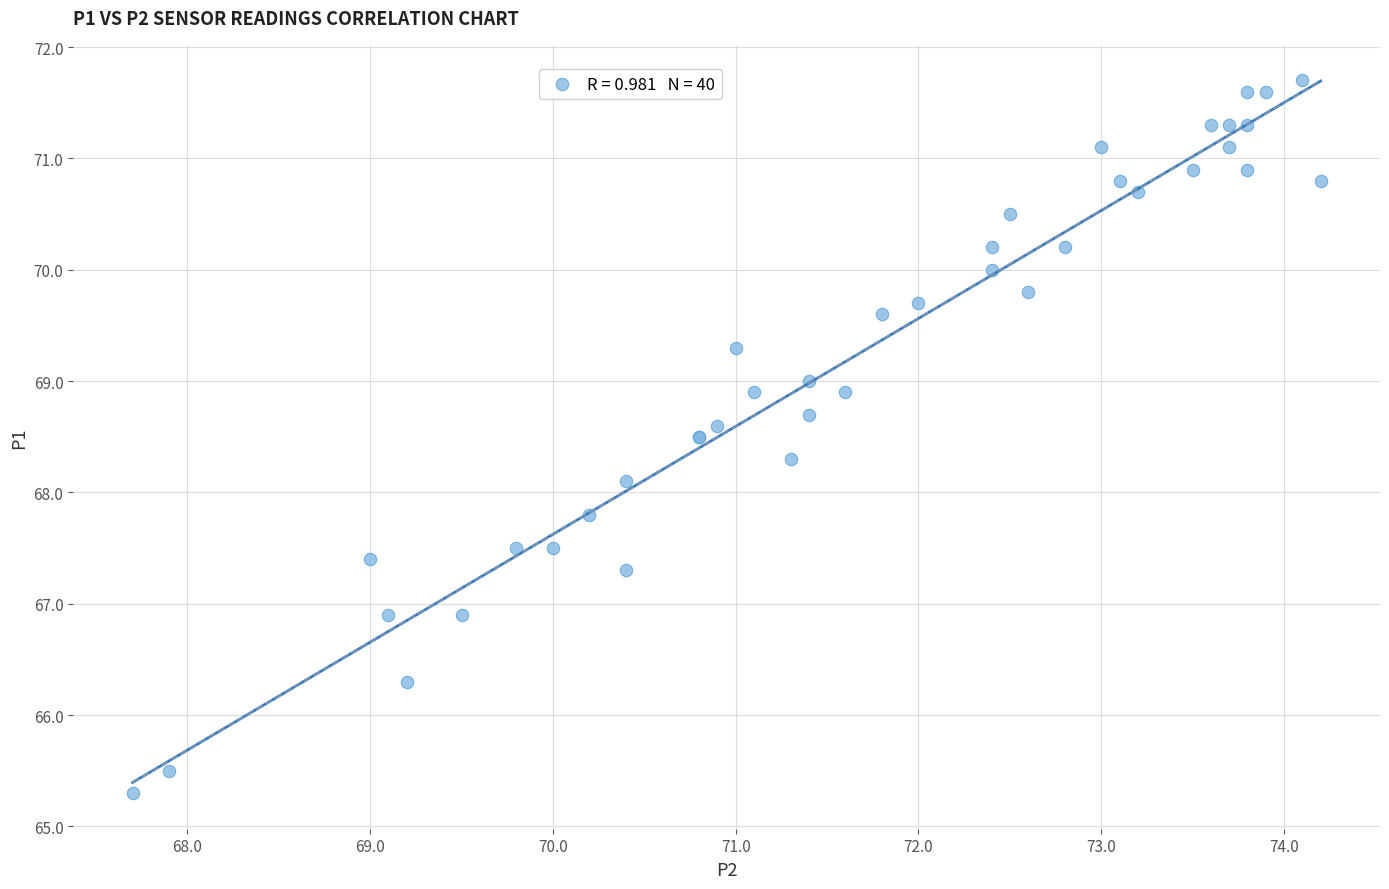

What Y value in the scatter plot is closest to 68?

68.1